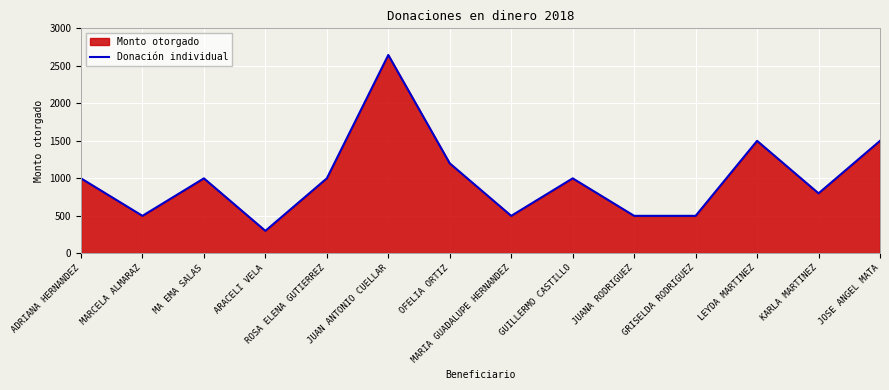

How many data points are above 1000?

4